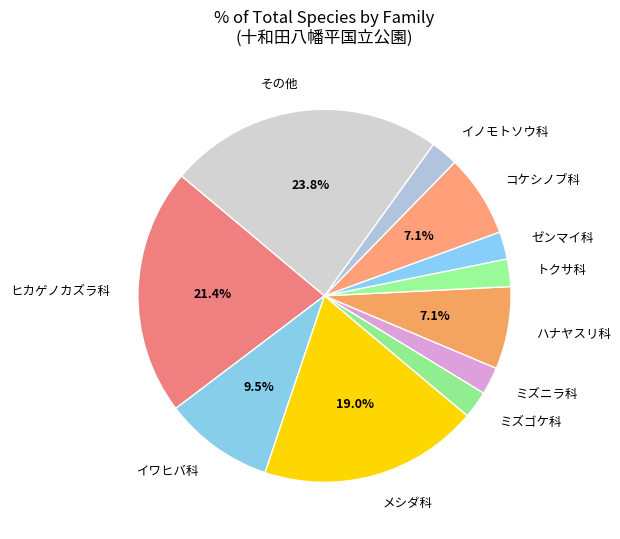

Is その他 the majority of the pie?

No